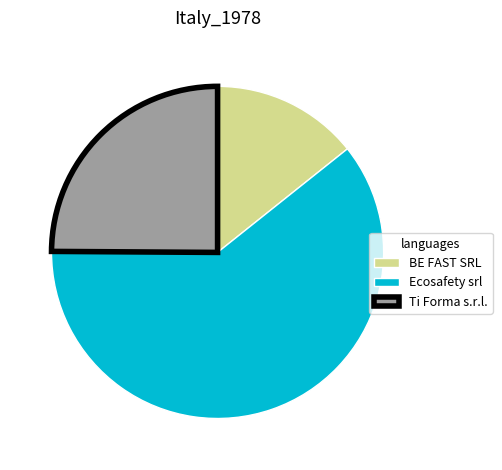

Is the sum of BE FAST SRL and Ecosafety srl greater than half?

Yes